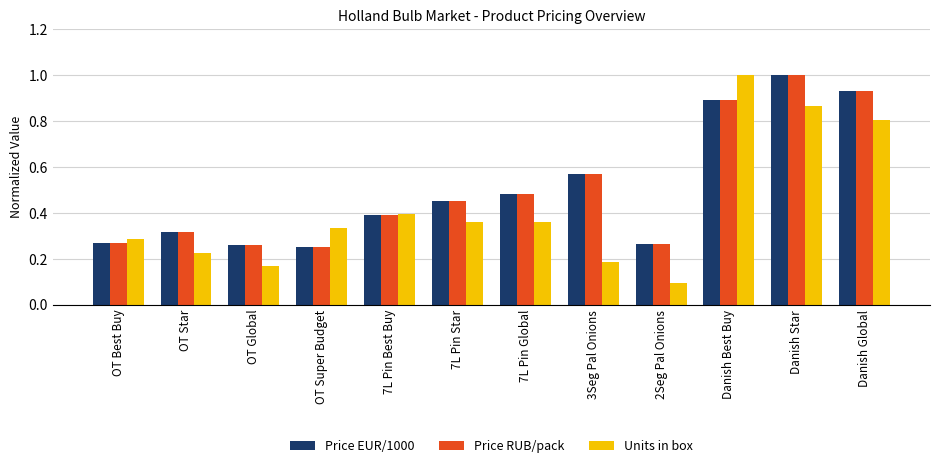

What is the difference between the Price RUB/pack values at Danish Global and 2Seg Pal Onions?

0.7